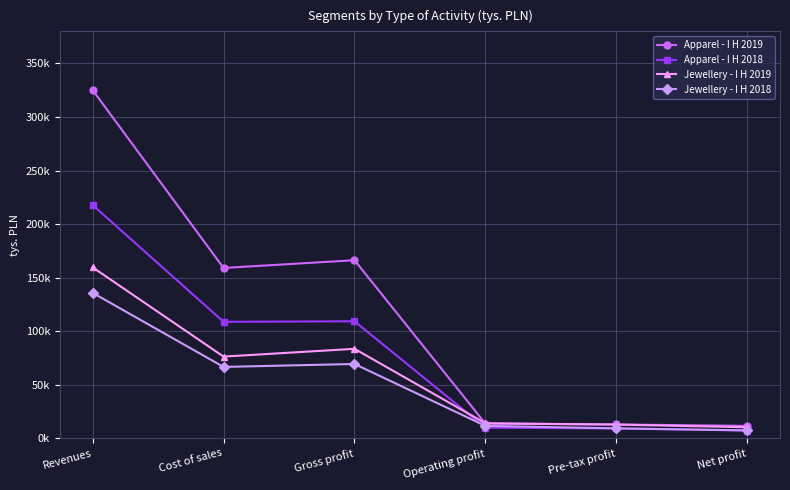

Does the chart have visible grid lines?

Yes